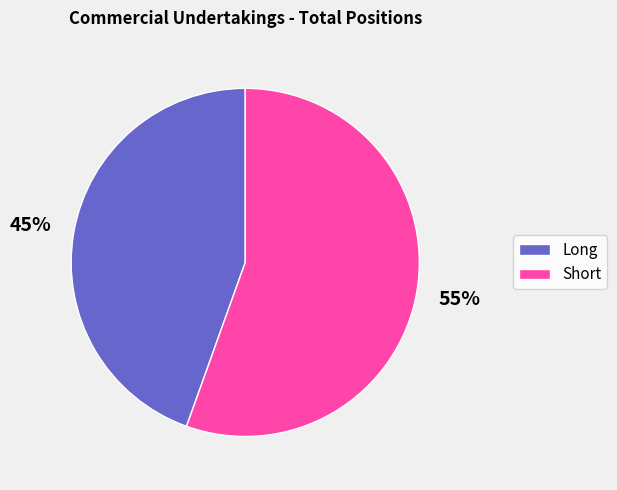

What is the ratio of the value at Long to the value at Short?

0.8